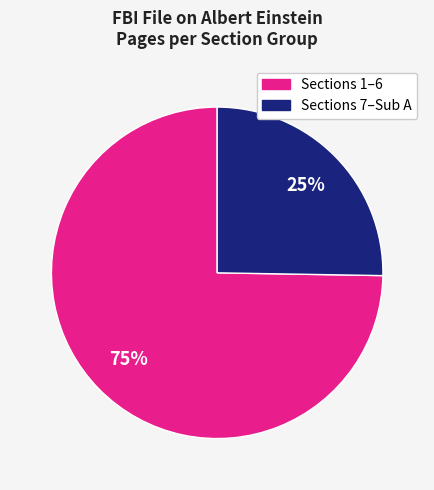

To the nearest percent, what is the average slice percentage?

50%